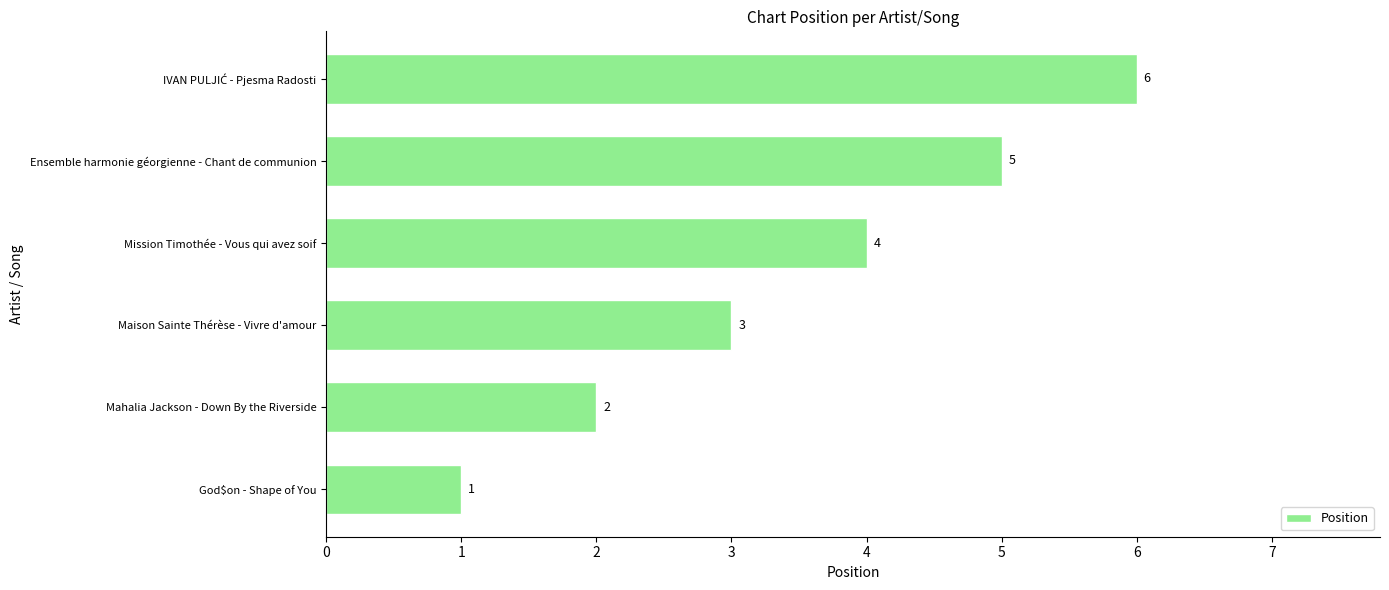

Which has a higher value, God$on - Shape of You or Maison Sainte Thérèse - Vivre d'amour?

Maison Sainte Thérèse - Vivre d'amour